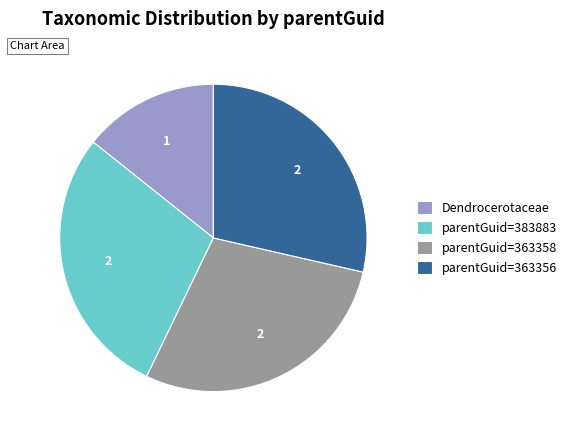

Which slice is the smallest?

Dendrocerotaceae